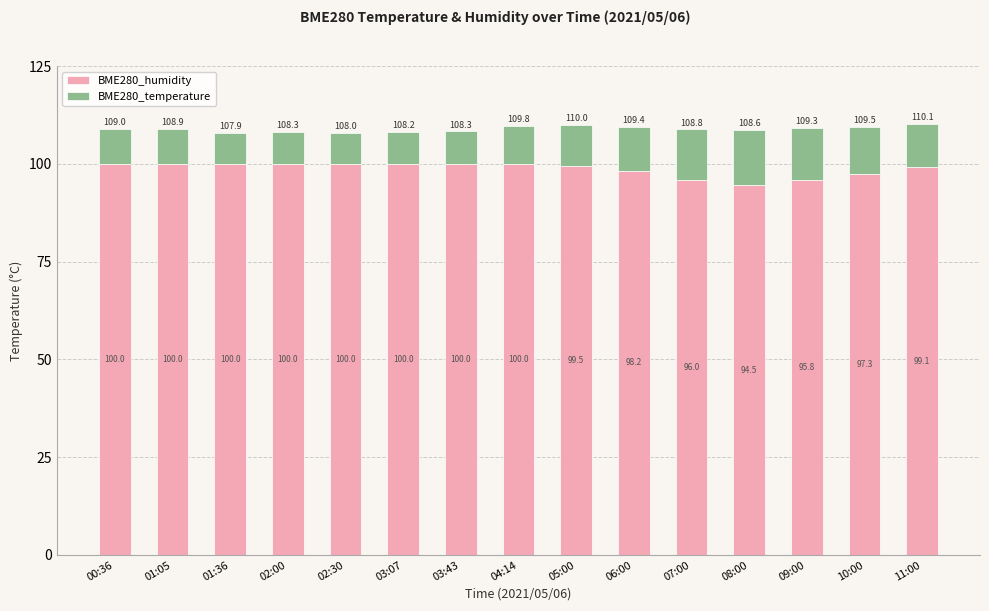

Are the bars grouped side by side (vs. stacked)?

No